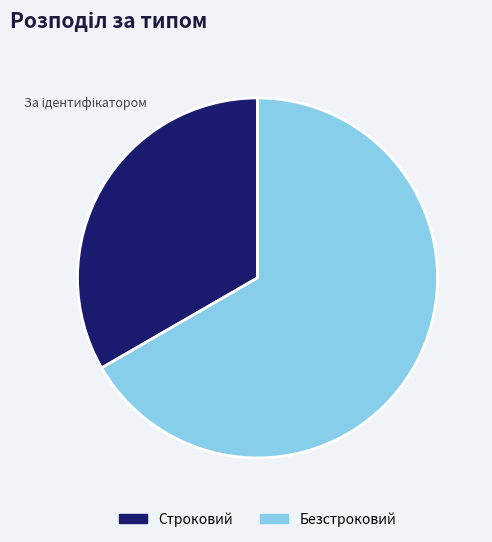

How many slices are in this pie chart?

2